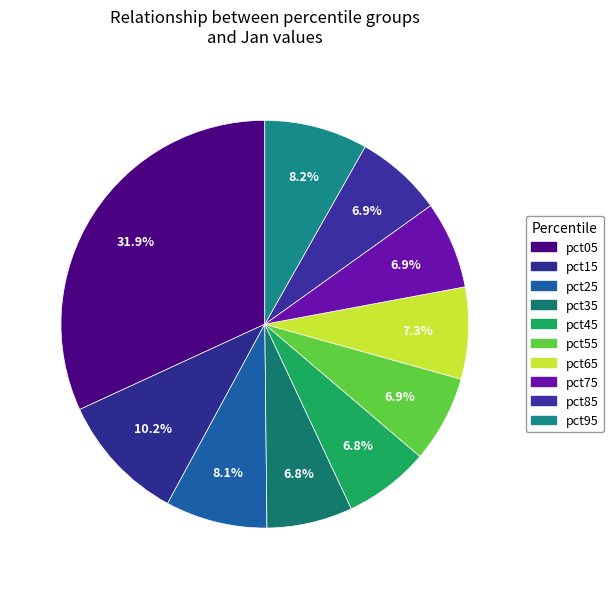

Rank the categories by value from highest to lowest.

pct05, pct15, pct95, pct25, pct65, pct75, pct85, pct55, pct35, pct45